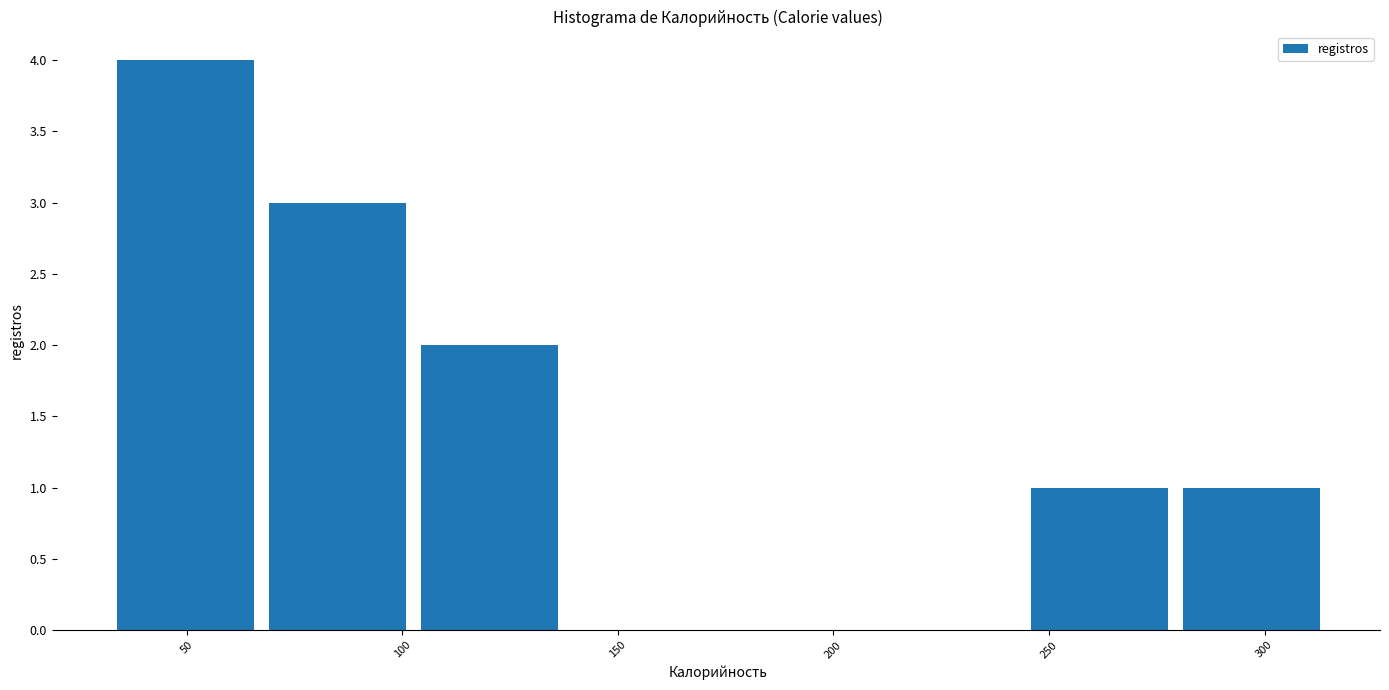

Reading left to right, list every bar in this chart as the range it spans on the x-axis followed by its height. Neither the bar edges nor the heights are printed on the chart, so give them approximately, as read against the axes.

30 to 65: 4
65 to 105: 3
105 to 140: 2
140 to 175: 0
175 to 210: 0
210 to 245: 0
245 to 280: 1
280 to 315: 1